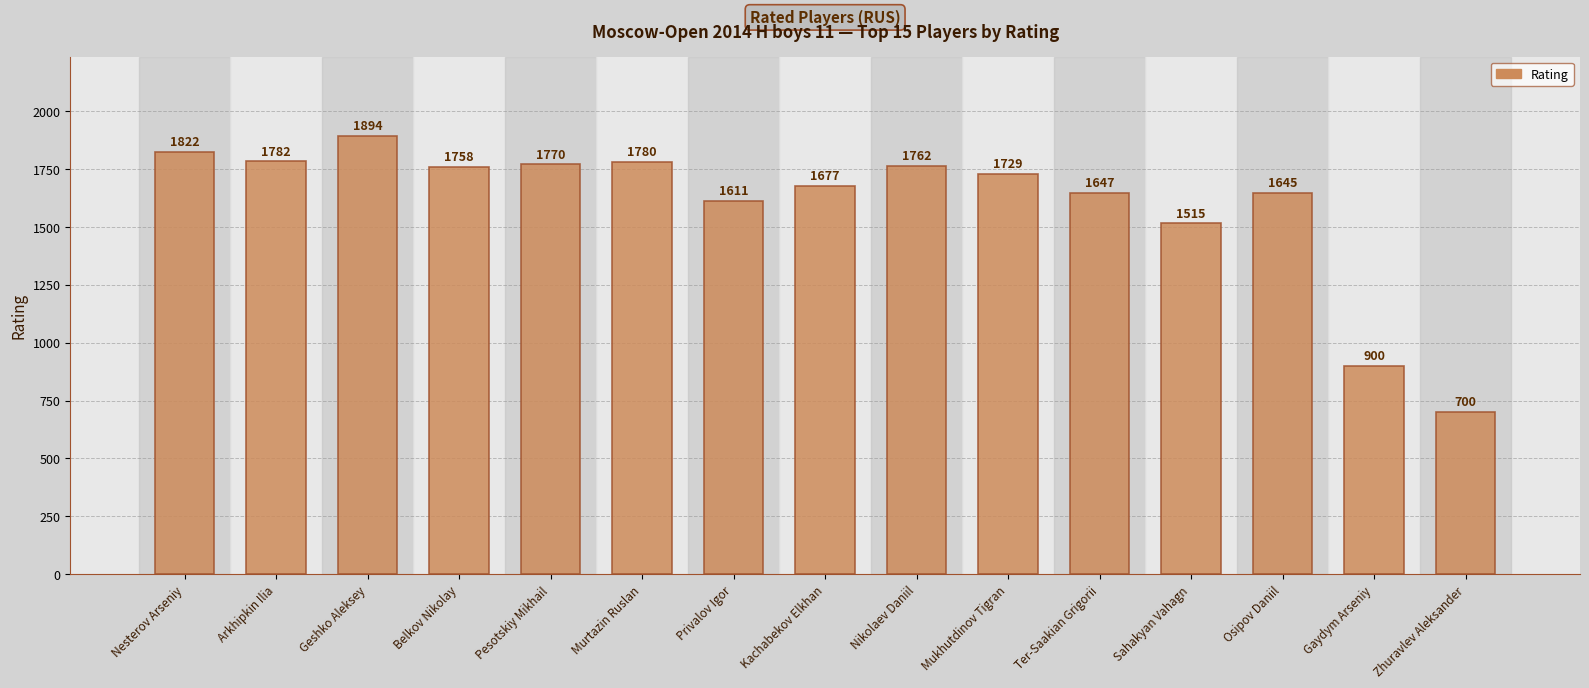

How many values are below 1729?

7